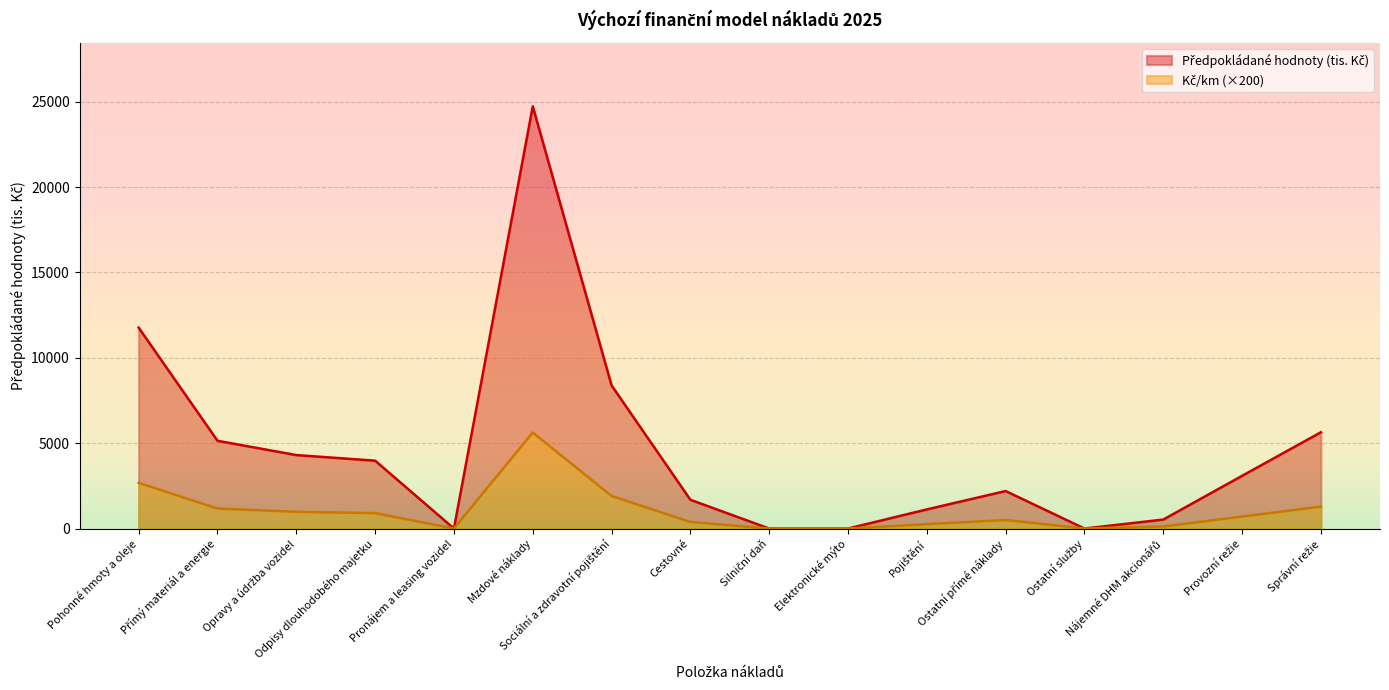

Reading right to left, list all the values displayed in this chart.

Předpokládané hodnoty (tis. Kč): Správní režie=5639.5	Provozní režie=3086.9	Nájemné DHM akcionářů=525.3	Ostatní služby=0.0	Ostatní přímé náklady=2195.5	Pojištění=1119.9	Elektronické mýto=0.0	Silniční daň=0.0	Cestovné=1683.6	Sociální a zdravotní pojištění=8383.6	Mzdové náklady=24734.3	Pronájem a leasing vozidel=0.0	Odpisy dlouhodobého majetku=3975.2	Opravy a údržba vozidel=4303.8	Přímý materiál a energie=5140.1	Pohonné hmoty a oleje=11767.0
Kč/km: Správní režie=1282.0	Provozní režie=702.0	Nájemné DHM akcionářů=120.0	Ostatní služby=0.0	Ostatní přímé náklady=500.0	Pojištění=254.0	Elektronické mýto=0.0	Silniční daň=0.0	Cestovné=384.0	Sociální a zdravotní pojištění=1906.0	Mzdové náklady=5624.0	Pronájem a leasing vozidel=0.0	Odpisy dlouhodobého majetku=904.0	Opravy a údržba vozidel=978.0	Přímý materiál a energie=1170.0	Pohonné hmoty a oleje=2676.0